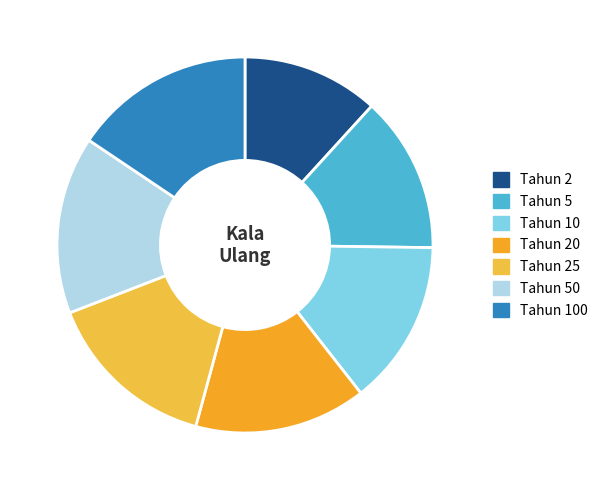

Does any single category account for the majority?

No